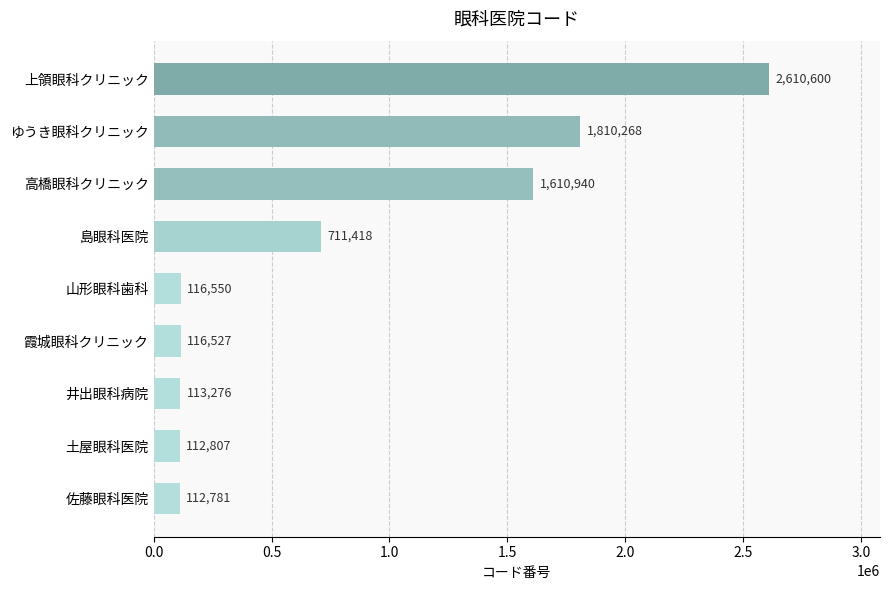

How many data points does each series have?

9